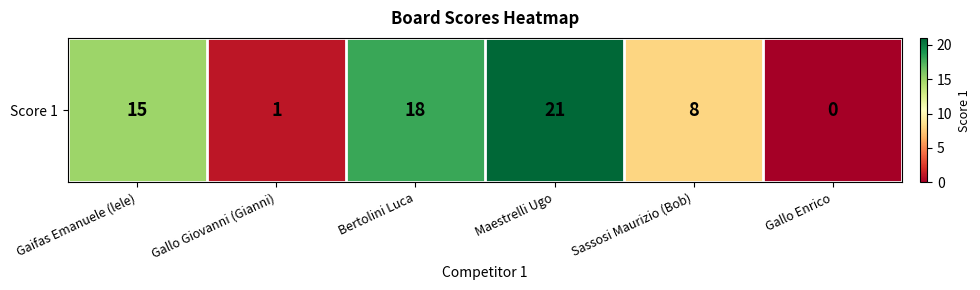

Which category has the lowest value across all series?

Gallo Enrico